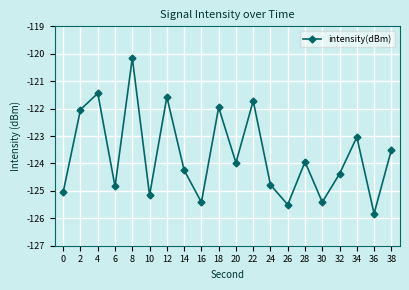

What is the difference between the values at 6 and 22?

3.1